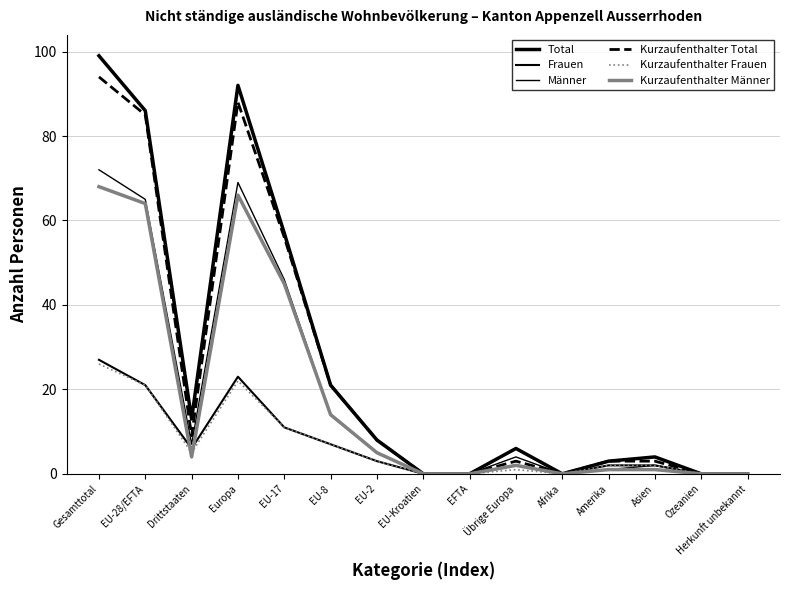

Does the chart display data point markers on the line(s)?

No